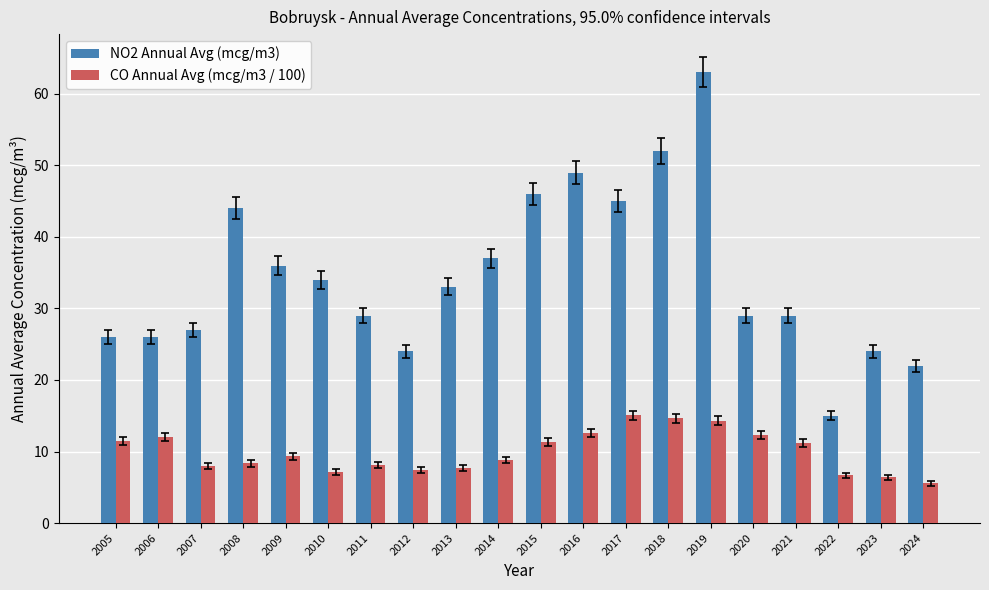

What is the highest value of the NO2 Annual Avg (mcg/m3) series?

63.0